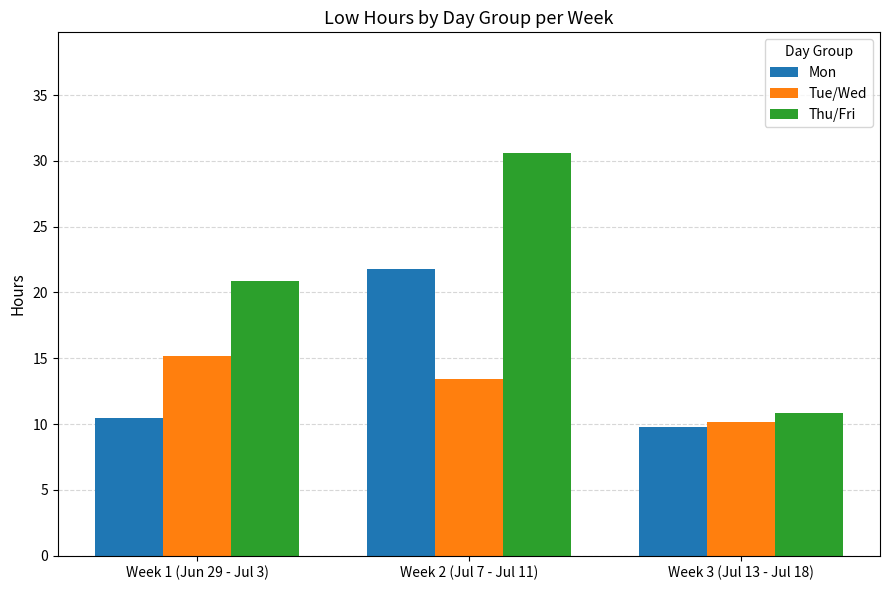

The Tue/Wed series shows 15.2 at Week 1 (Jun 29 - Jul 3). True or false?

True